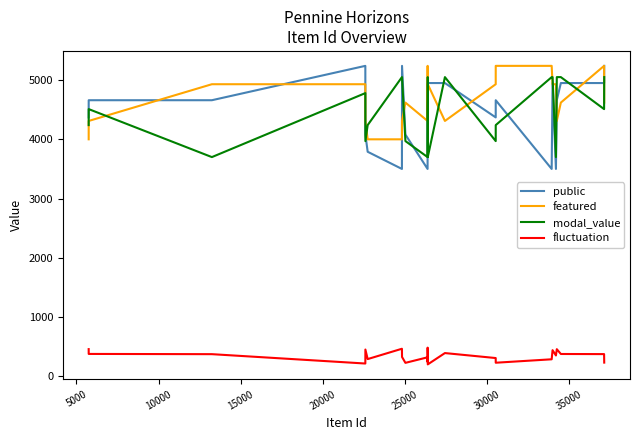

True or false: fluctuation and featured cross at least once.

False